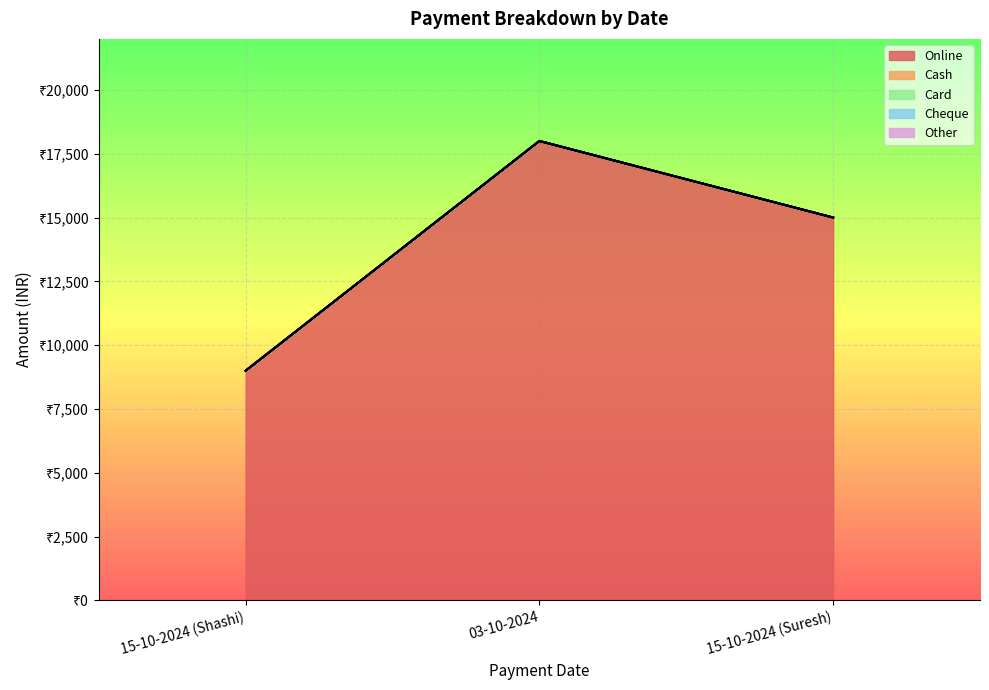

Between 15-10-2024 (Shashi) and 15-10-2024 (Suresh), which series saw the biggest shift?

Online